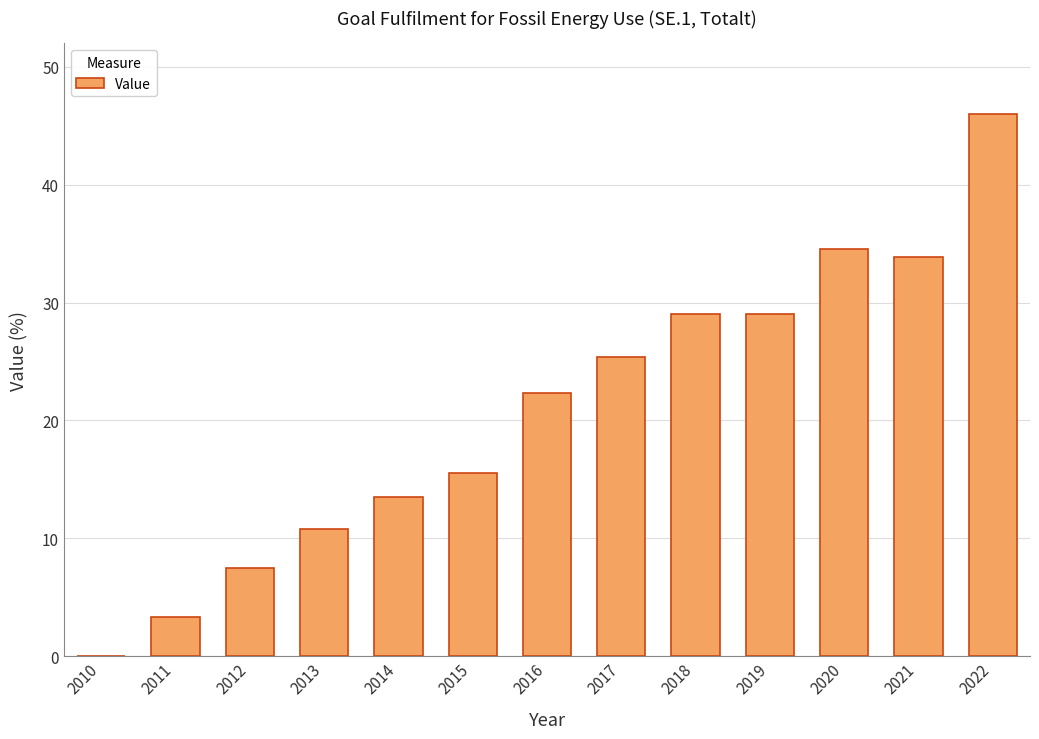

Which label corresponds to the largest value in the chart?

2022